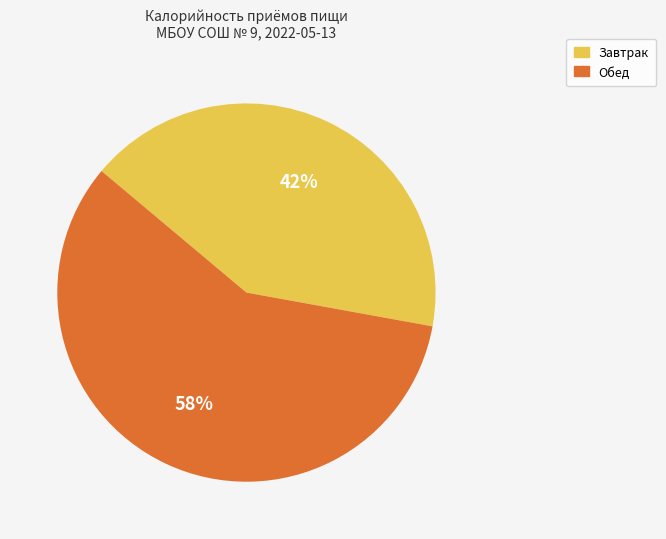

Combined, do Обед and Завтрак account for over 50%?

Yes